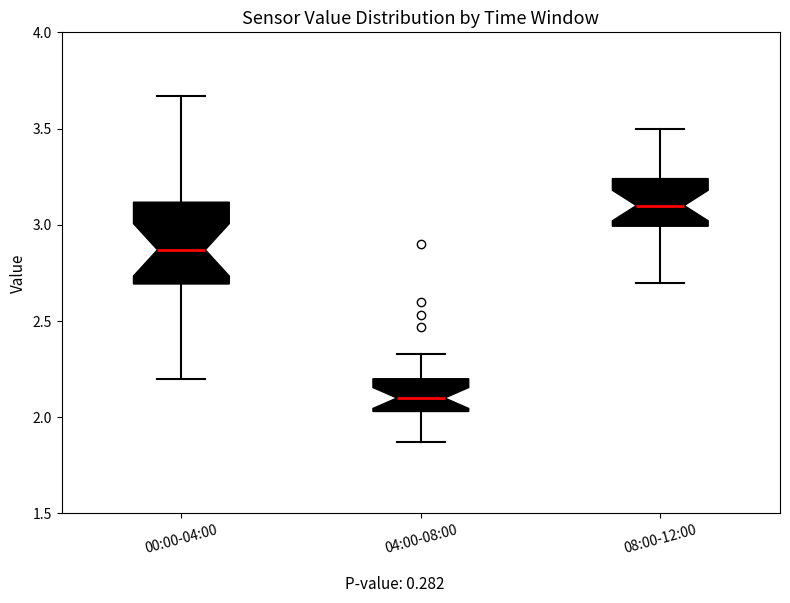

Where is the upper edge of the box for 00:00-04:00 on the y-axis? The values are not printed on the chart, so give them approximately, as read against the axis.

3.10